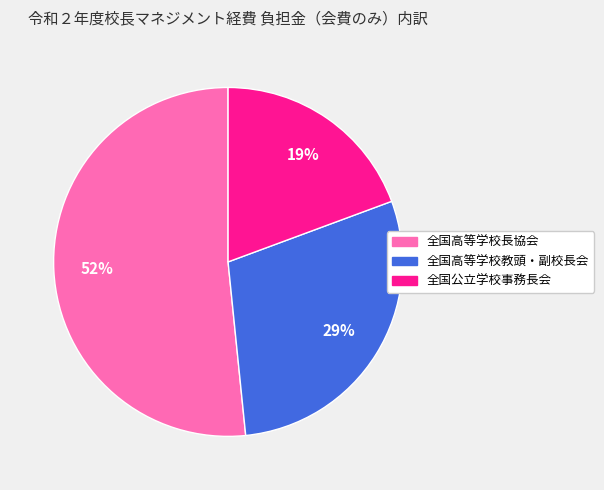

Which has a higher value, 全国高等学校教頭・副校長会 or 全国高等学校長協会?

全国高等学校長協会